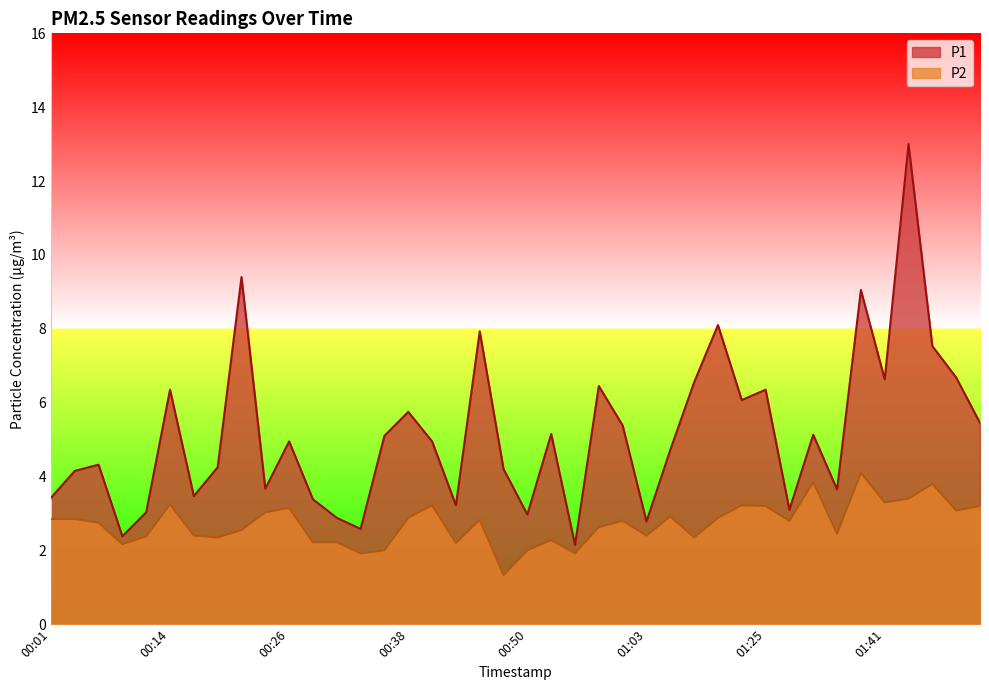

What is the maximum value for P2?

4.1